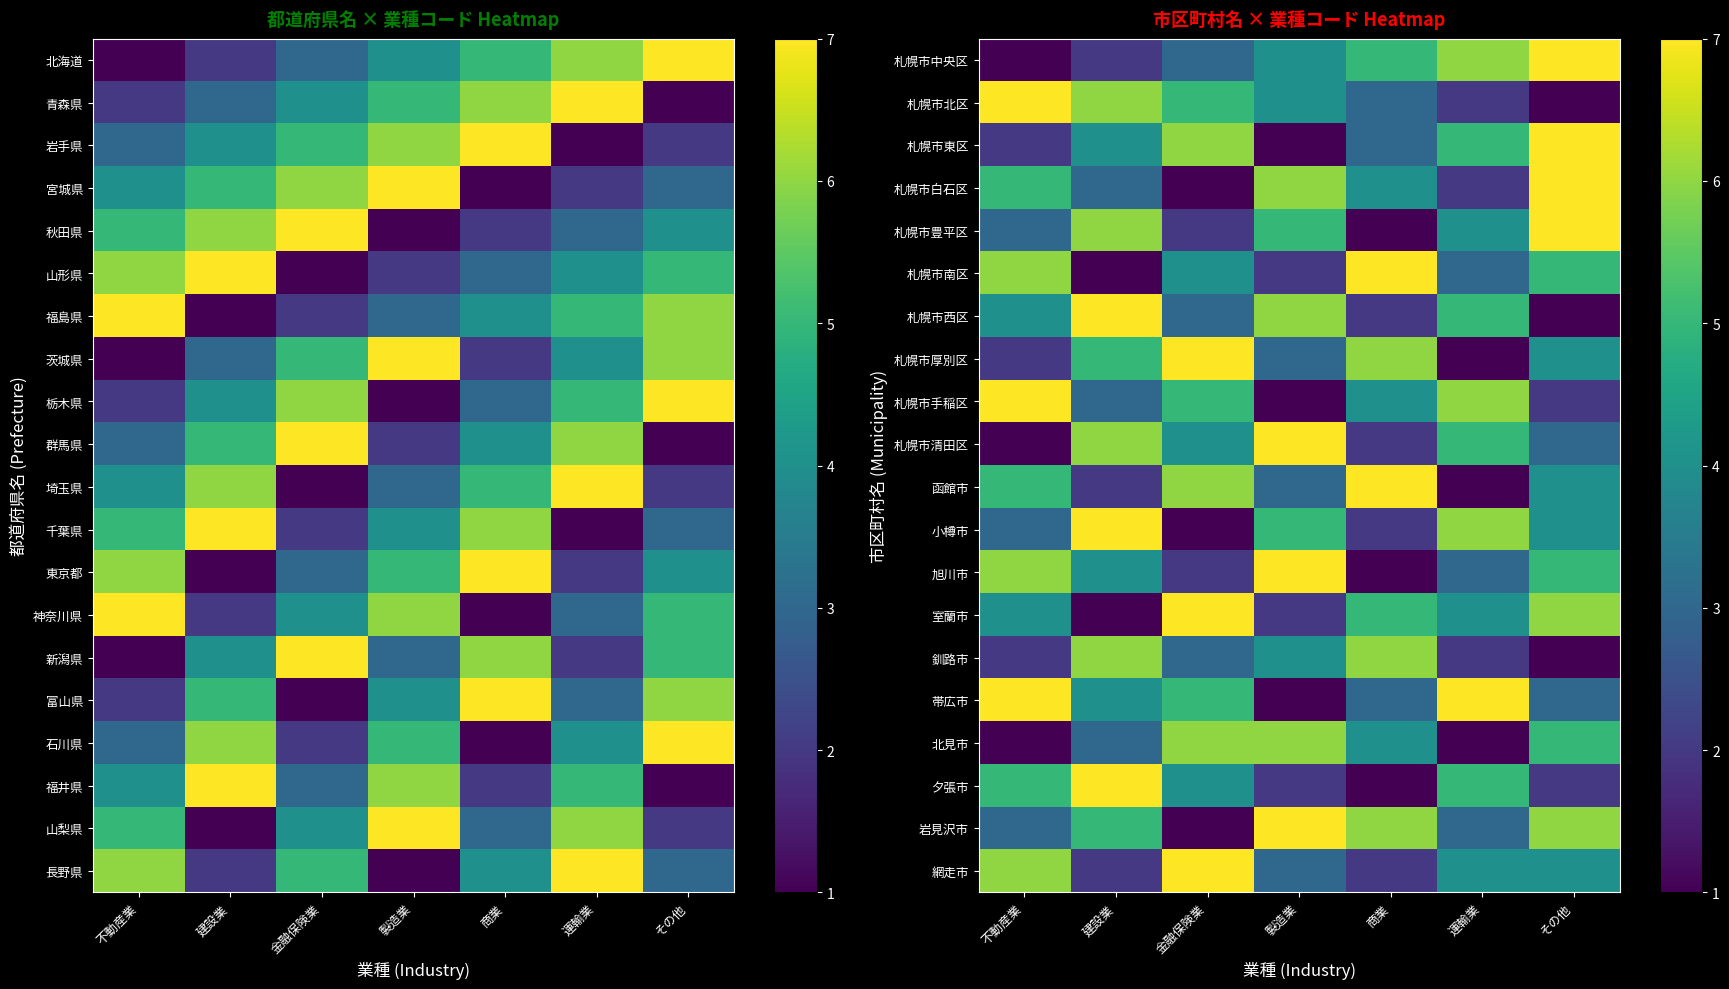

What is the greatest value displayed?

7